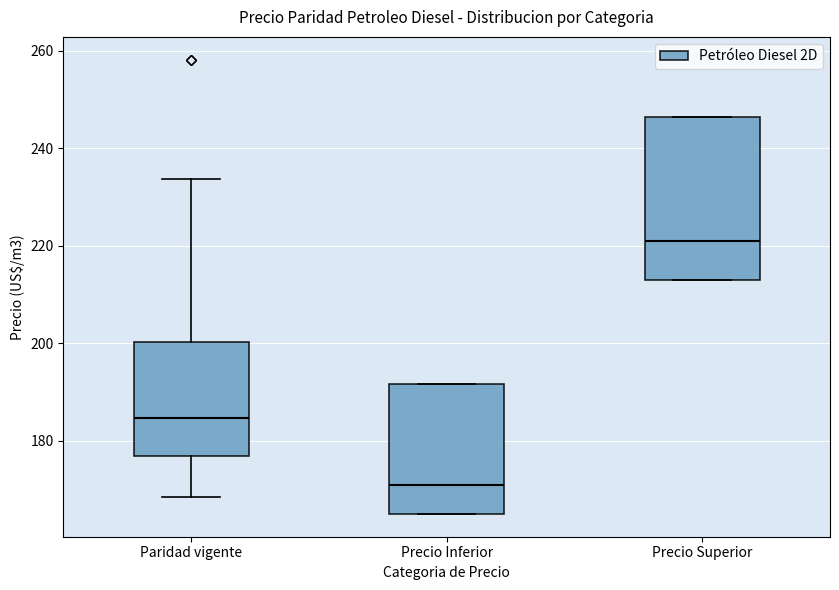

Comparing the boxes themselves (not the whiskers), which one is the tallest?

Precio Superior